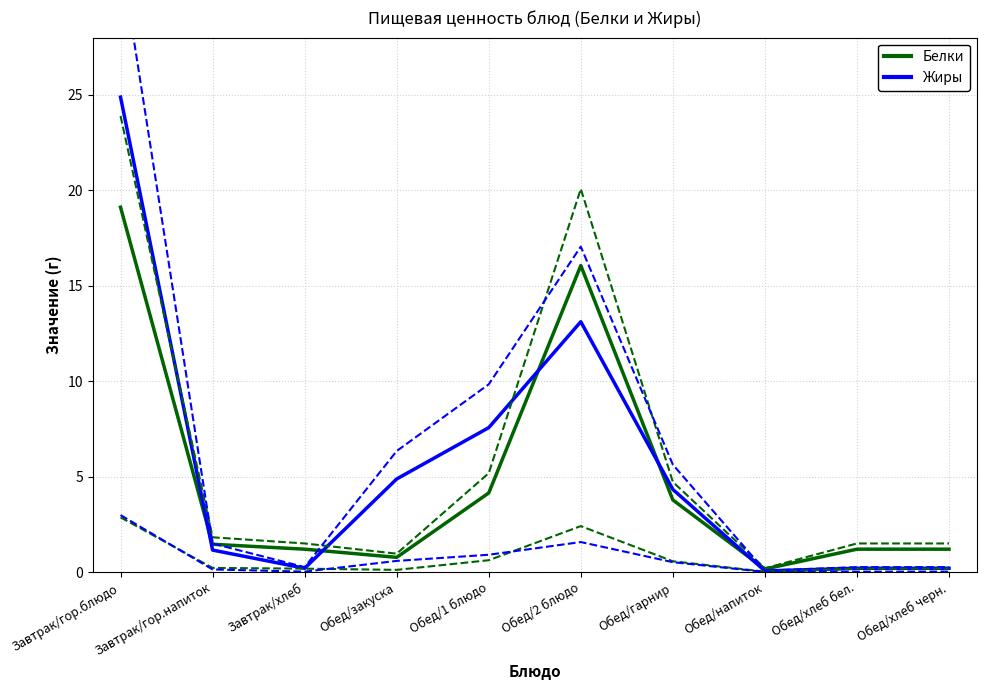

True or false: Жиры has a value of 0.1 at Обед/хлеб черн..

False